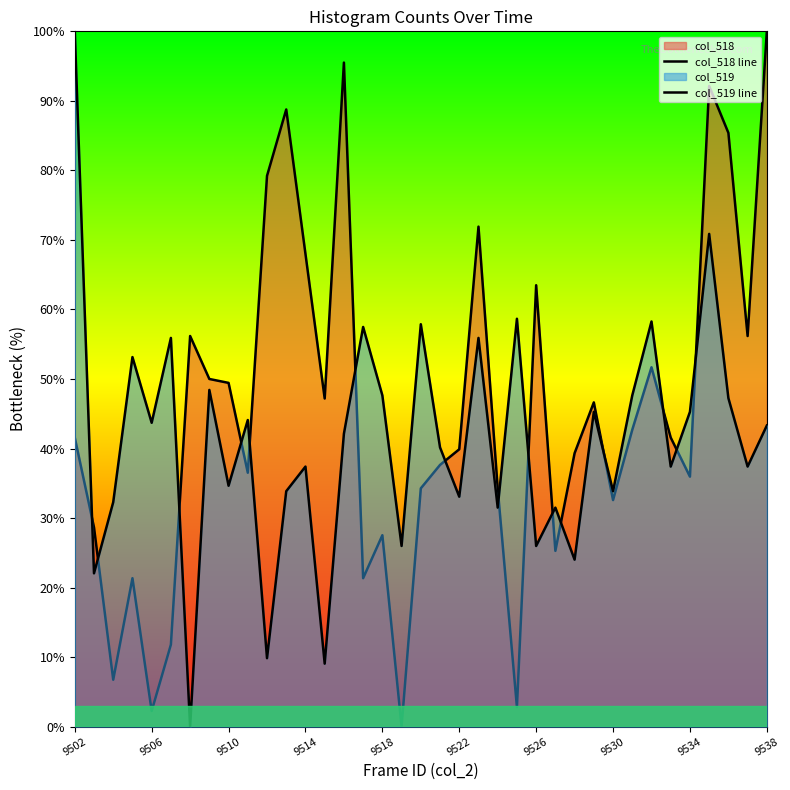

How many intersections are there between col_519 line and col_518 line?

15